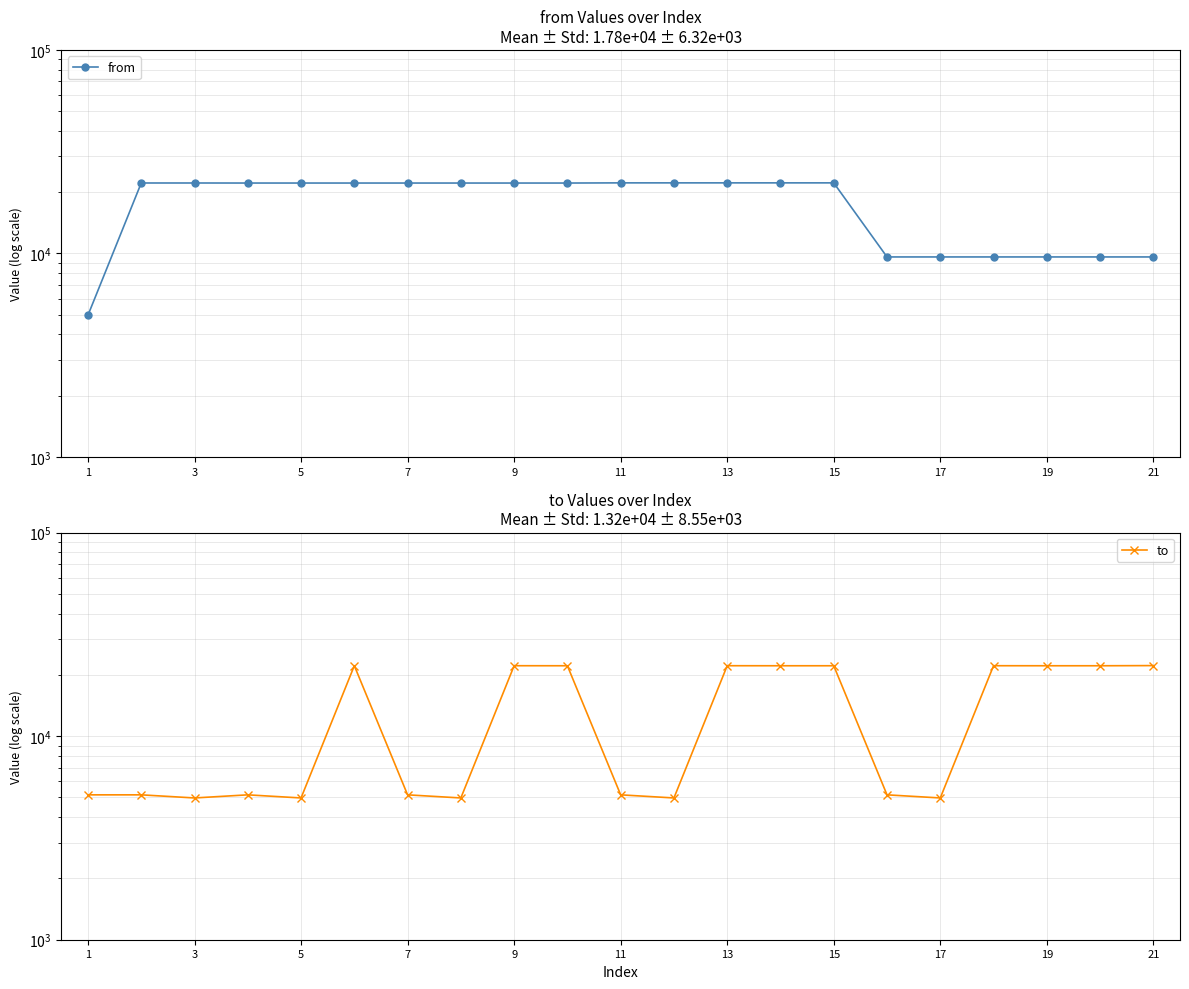

Reading left to right, list all the values displayed in this chart.

from: 4972	22195	22195	22184	22184	22184	22183	22183	22183	22183	22226	22226	22226	22226	22226	9614	9614	9614	9614	9614	9614
to: 5150	5150	4972	5150	4972	22195	5150	4972	22195	22184	5150	4972	22195	22184	22183	5150	4972	22195	22184	22183	22226